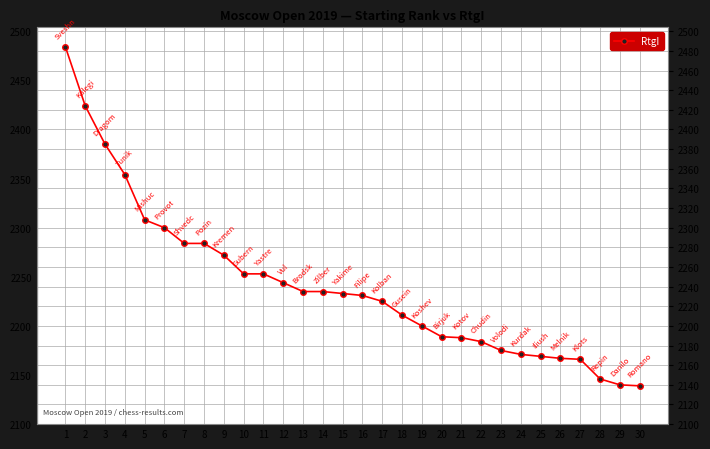

What is the value of the 12th point from the left?

2244